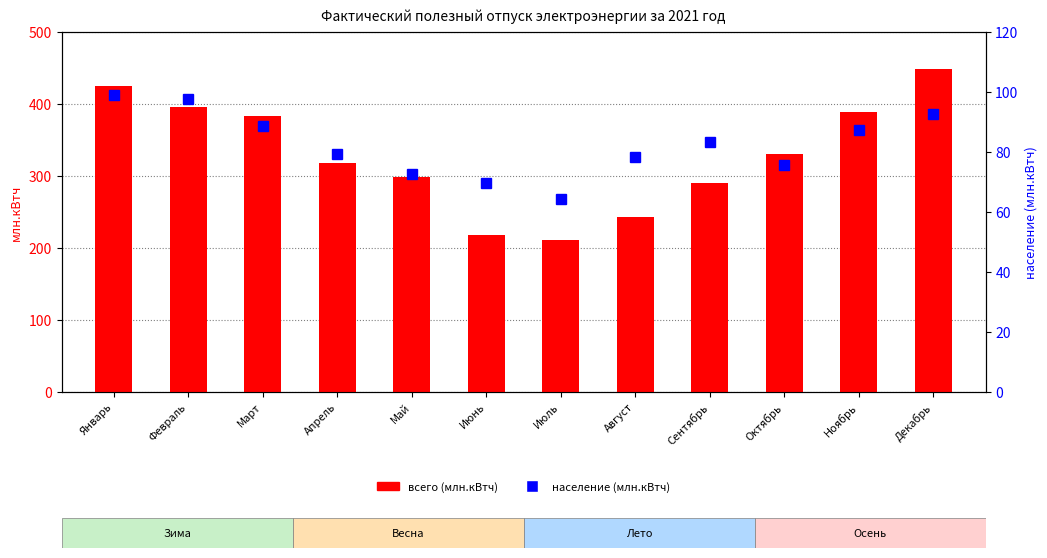

How many groups of bars are there?

12